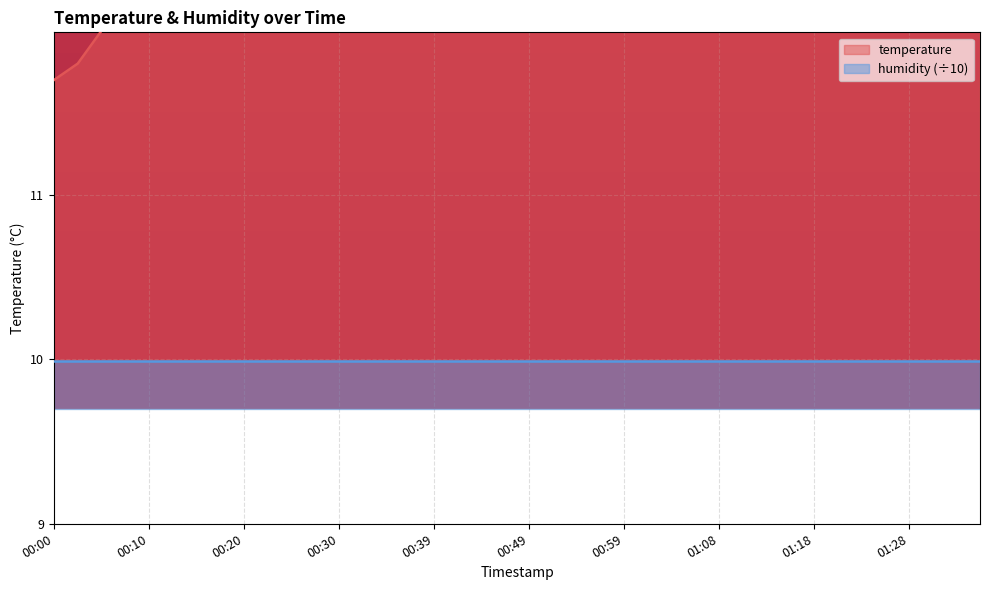

What is the value of the 3rd point from the left?

12.0